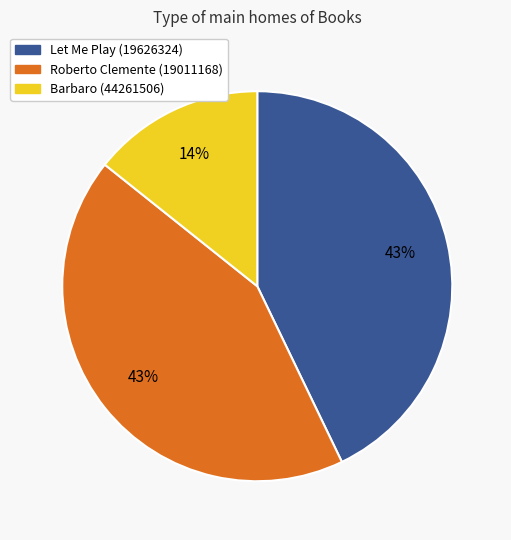

To the nearest percent, what is the average slice percentage?

33%